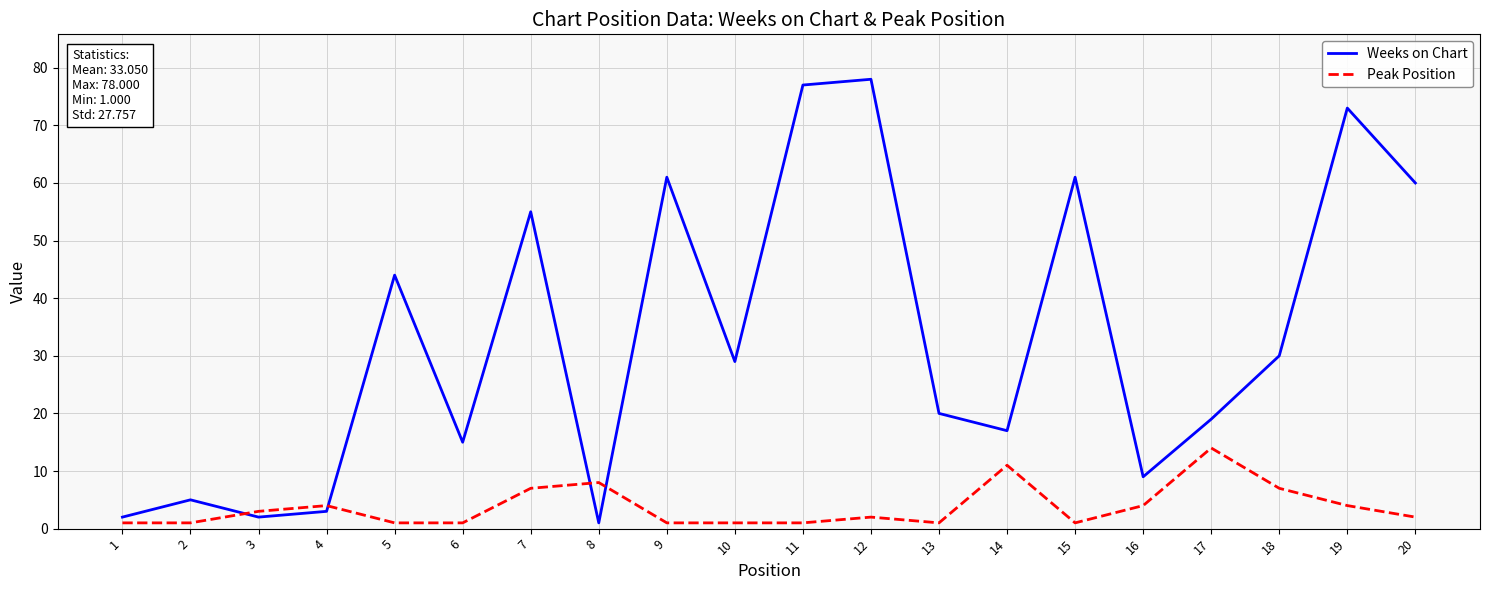

Which series ends up on top after the final intersection of Weeks on Chart and Peak Position?

Weeks on Chart